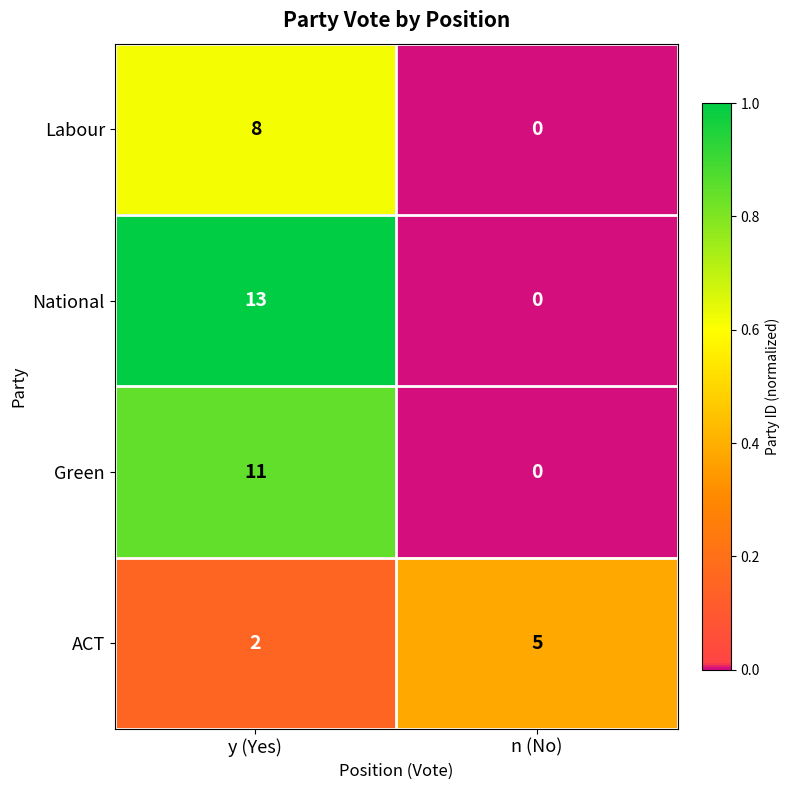

Which series has the widest spread of values?

National